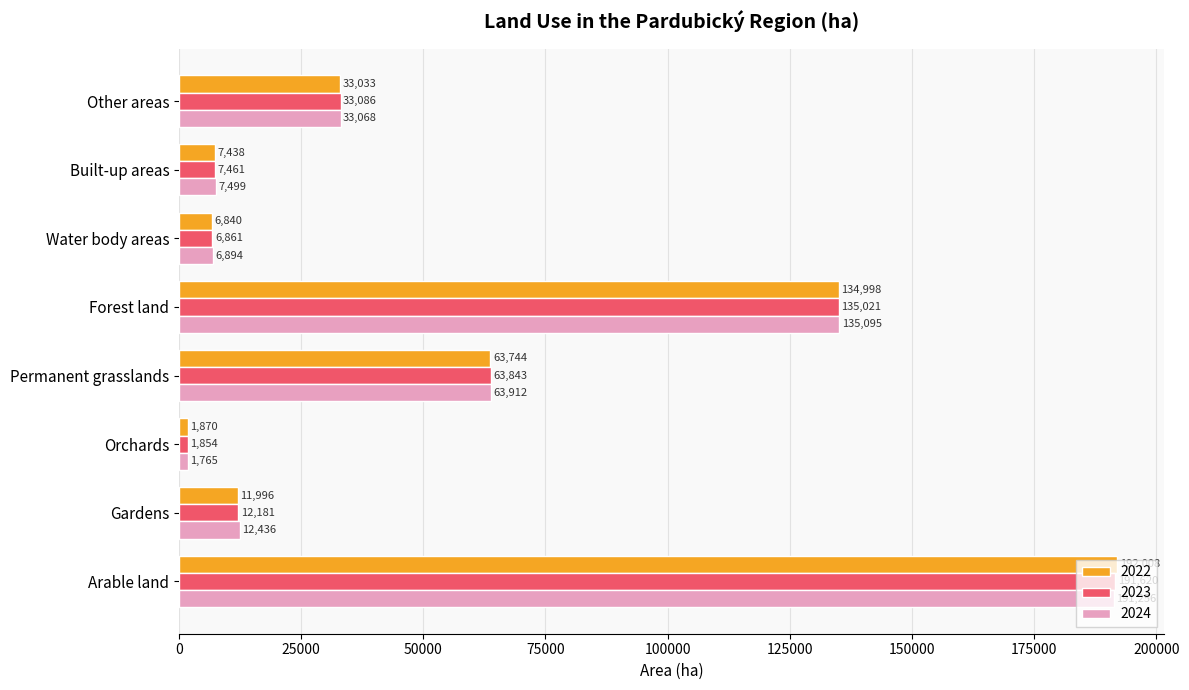

How many data points in 2023 are less than 33085?

4